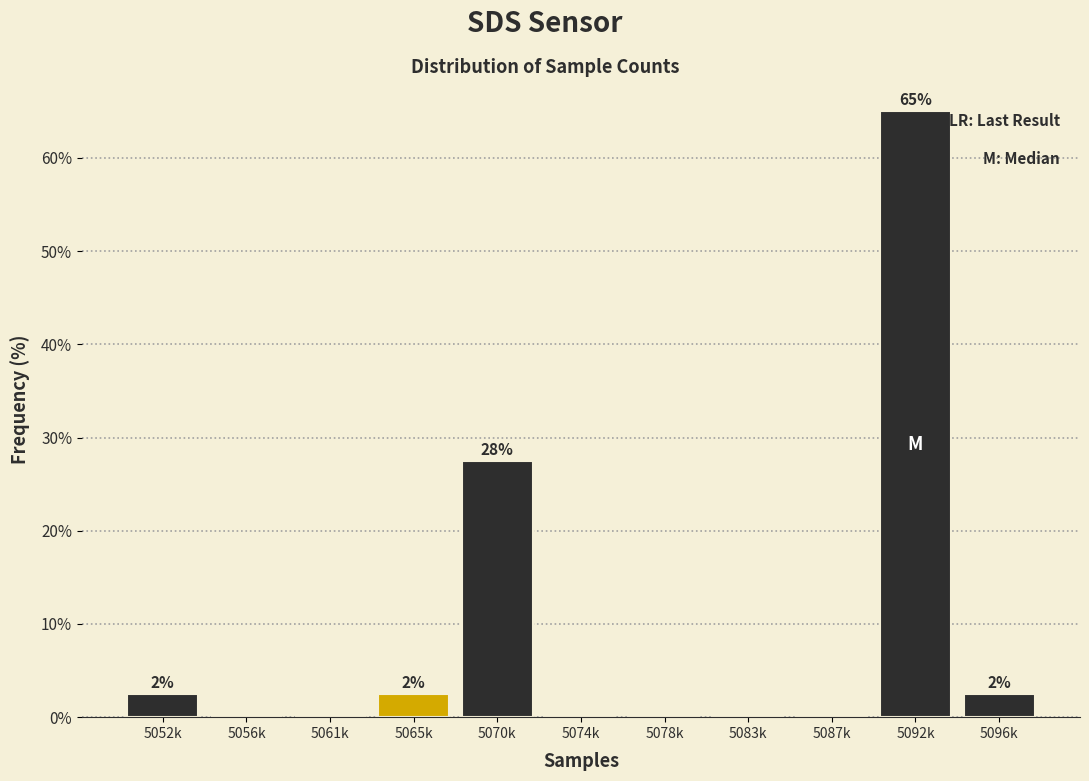

Reading left to right, transcribe all the data shown in this chart.

5052k=2.5	5056k=0.0	5061k=0.0	5065k=2.5	5070k=27.5	5074k=0.0	5078k=0.0	5083k=0.0	5087k=0.0	5092k=65.0	5096k=2.5